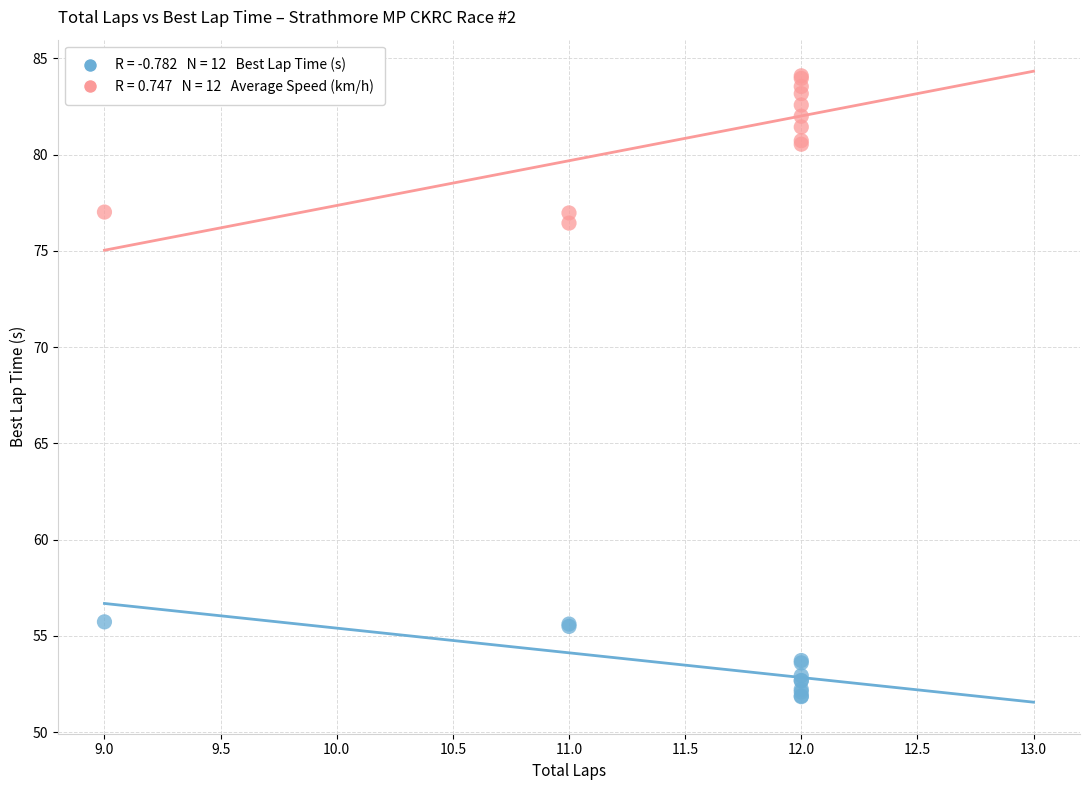

Across all series, what Y value is closest to 67?

76.4